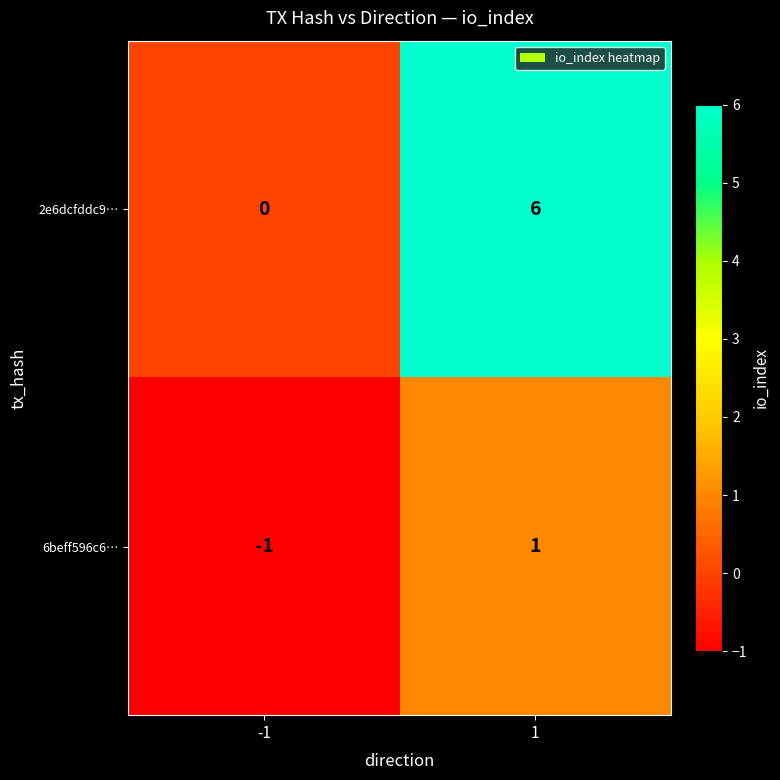

Reading left to right, extract all data points from this chart.

2e6dcfddc9…: 0	6
6beff596c6…: -1	1